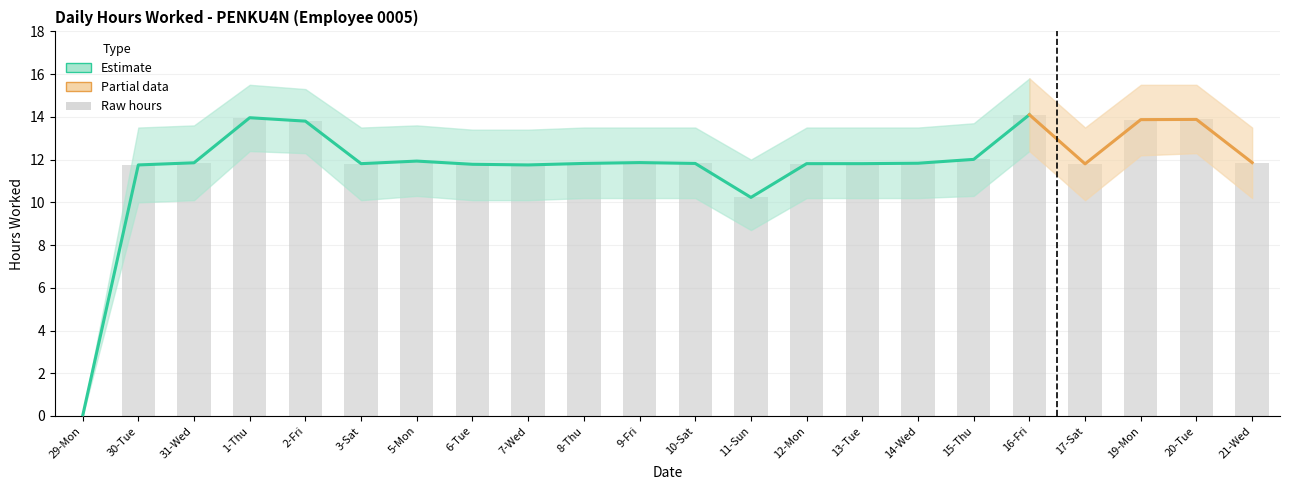

Reading left to right, what are all the values shown in this chart?

Hours Worked: 0.0	11.8	11.8	14.0	13.8	11.8	11.9	11.8	11.8	11.8	11.9	11.8	10.2	11.8	11.8	11.8	12.0	14.1	11.8	13.9	13.9	11.9
Upper Bound: 0.0	13.5	13.6	15.5	15.3	13.5	13.6	13.4	13.4	13.5	13.5	13.5	12.0	13.5	13.5	13.5	13.7	15.8	13.5	15.5	15.5	13.5
Lower Bound: 0.0	10.0	10.1	12.4	12.3	10.1	10.3	10.1	10.1	10.2	10.2	10.2	8.7	10.2	10.2	10.2	10.3	12.4	10.1	12.2	12.3	10.2